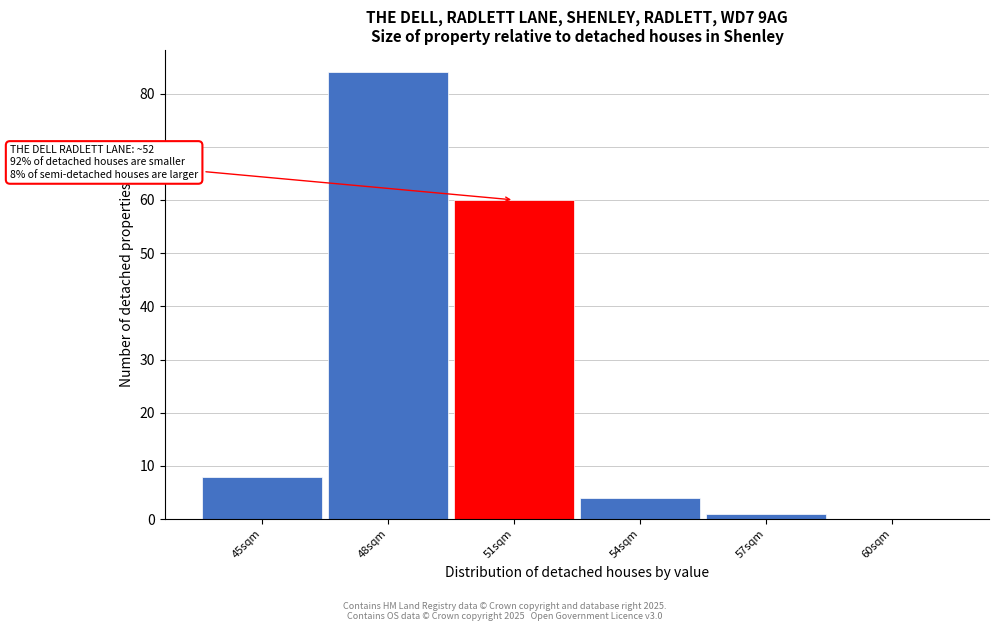

Reading left to right, extract all data points from this chart.

45sqm=8	48sqm=84	51sqm=60	54sqm=4	57sqm=1	60sqm=0